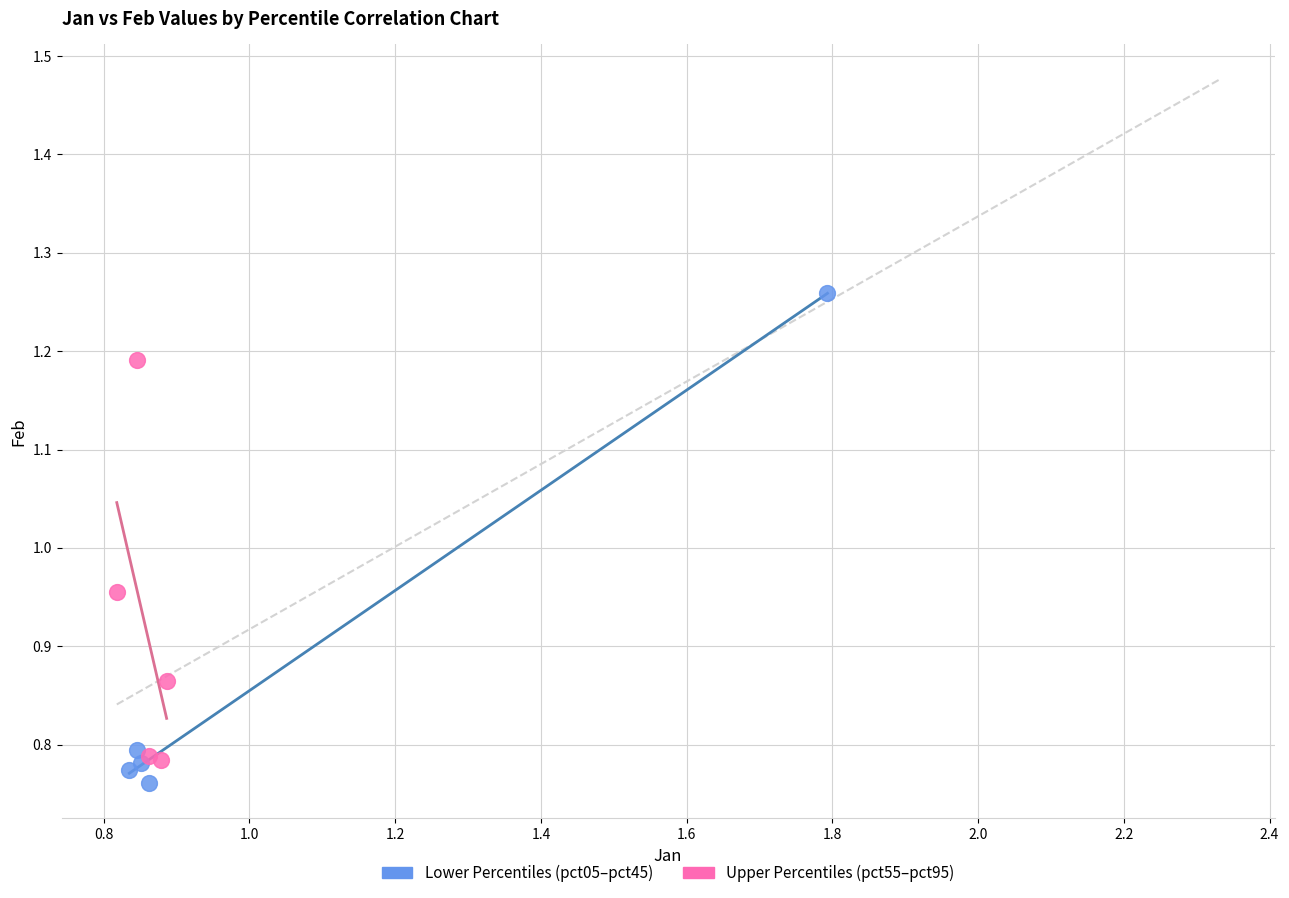

Which series has the widest spread of Y values?

Lower Percentiles (pct05–pct45)